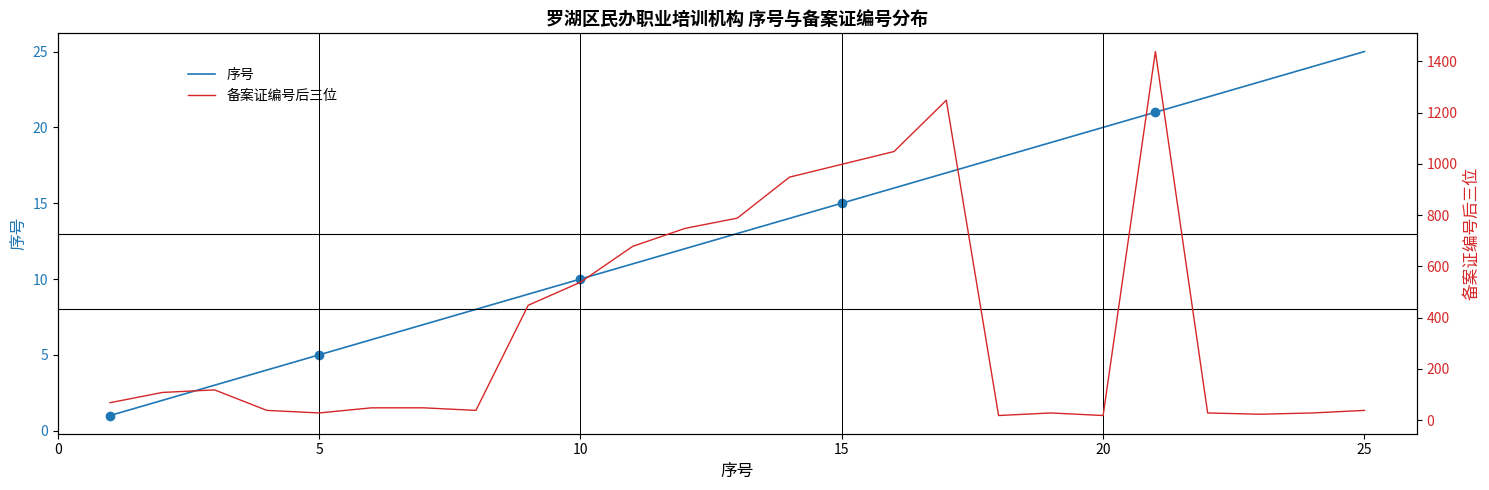

The value of 备案证编号后三位 at 0 is 68. True or false?

True